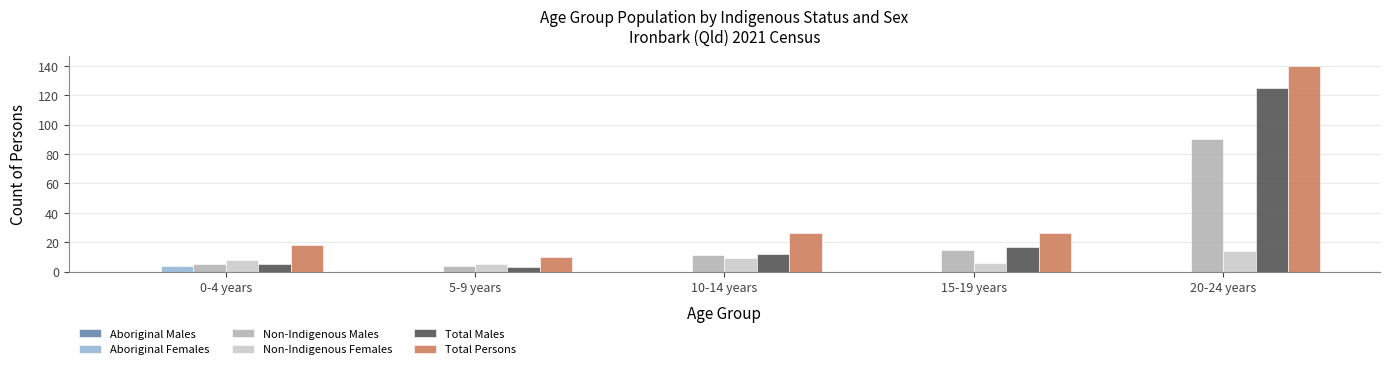

Which category has the highest value across all series?

20-24 years